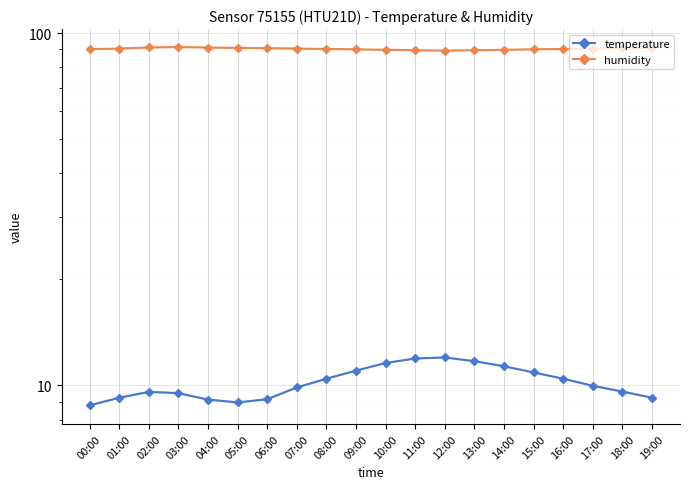

What is the spread (max minus min) of values at 10:00?

78.1